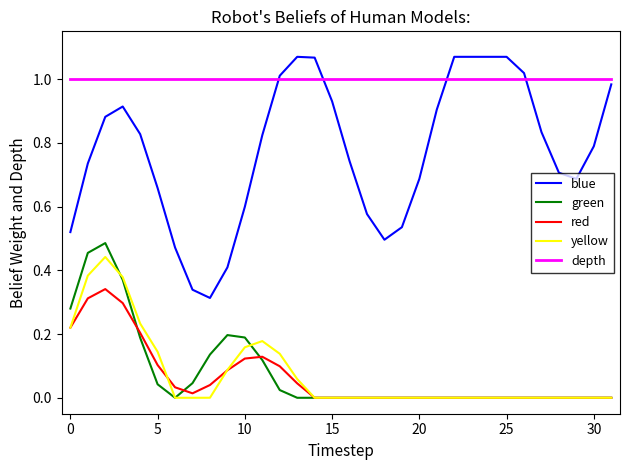

Which series has the largest range (max minus min)?

blue